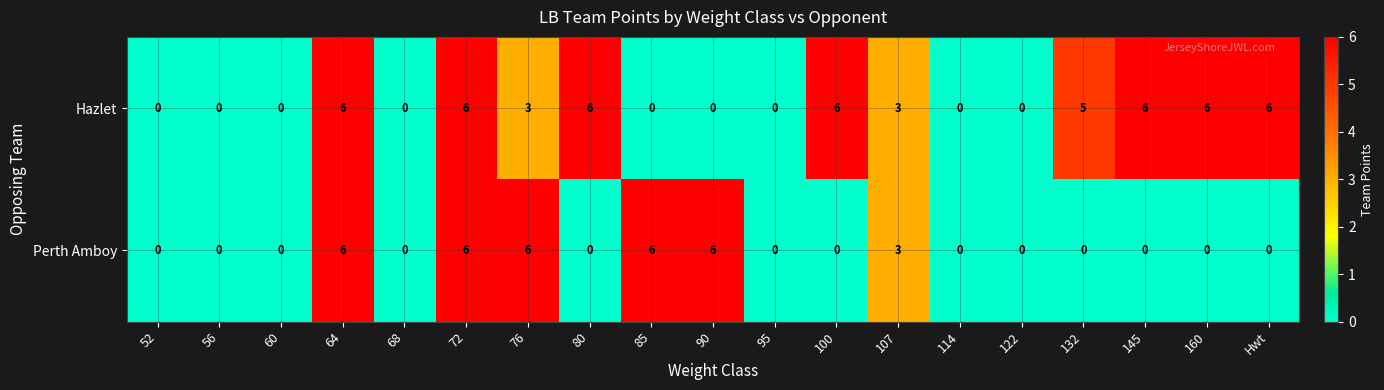

Is the value of Hazlet at 90 greater than the value of Perth Amboy at 72?

No